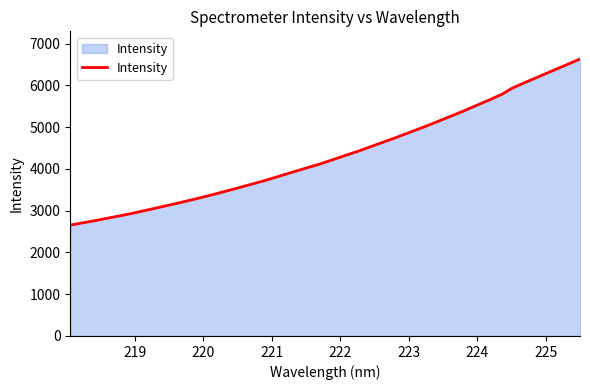

What is the smallest value displayed?

2654.6